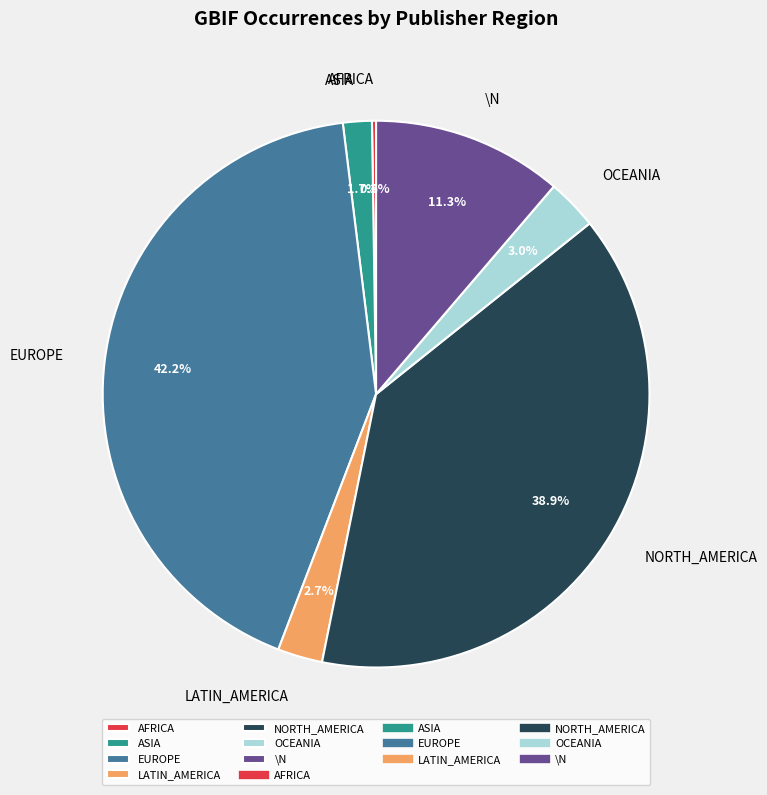

Combined, do OCEANIA and EUROPE account for over 50%?

No